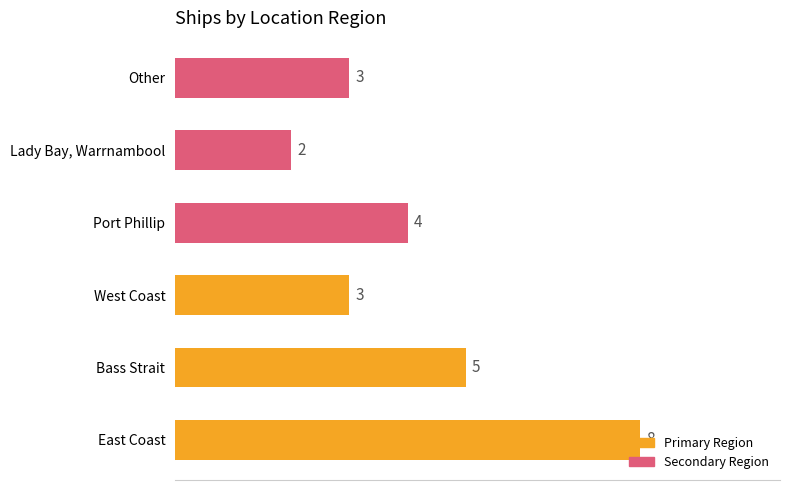

Between 2 and 4, which series saw the biggest shift?

Primary Region